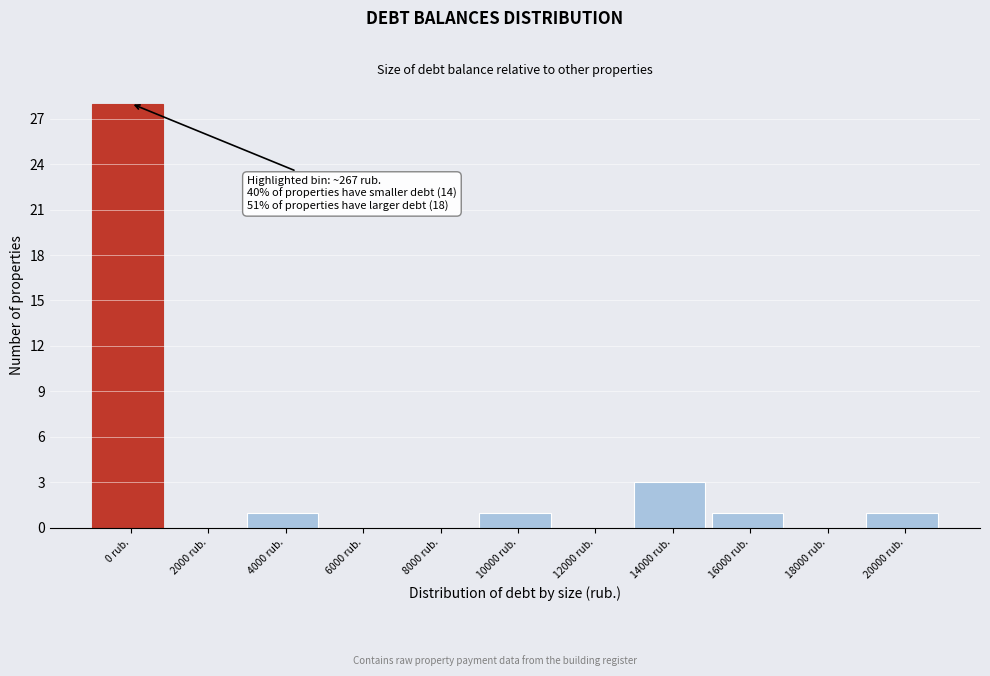

Reading left to right, transcribe all the data shown in this chart.

0 rub.=28	2000 rub.=0	4000 rub.=1	6000 rub.=0	8000 rub.=0	10000 rub.=1	12000 rub.=0	14000 rub.=3	16000 rub.=1	18000 rub.=0	20000 rub.=1